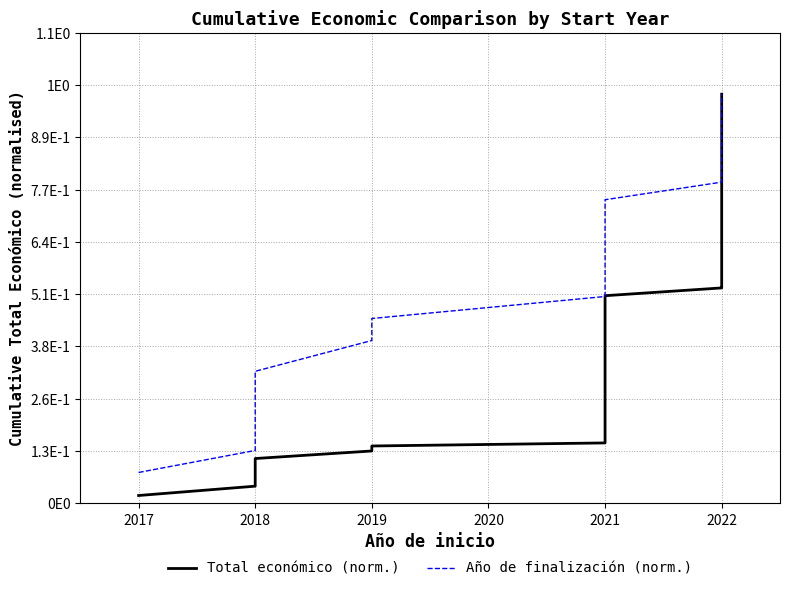

What is the minimum value for Año de finalización (norm.)?

0.1